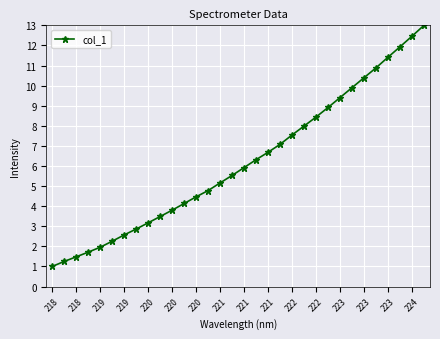

What is the smallest value displayed?

1.0